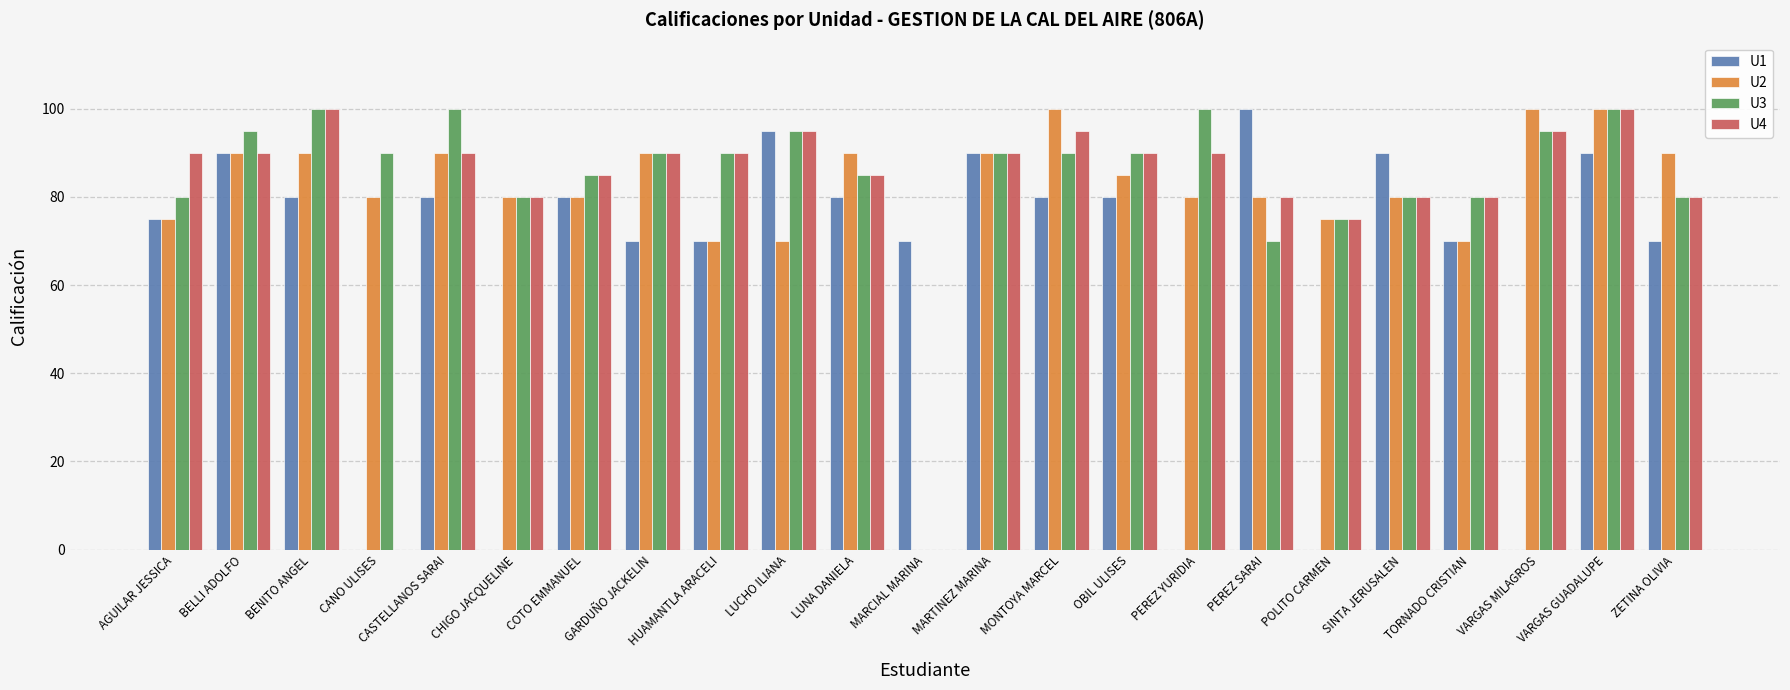

Reading left to right, what are all the values shown in this chart?

U1: 75	90	80	0	80	0	80	70	70	95	80	70	90	80	80	0	100	0	90	70	0	90	70
U2: 75	90	90	80	90	80	80	90	70	70	90	0	90	100	85	80	80	75	80	70	100	100	90
U3: 80	95	100	90	100	80	85	90	90	95	85	0	90	90	90	100	70	75	80	80	95	100	80
U4: 90	90	100	0	90	80	85	90	90	95	85	0	90	95	90	90	80	75	80	80	95	100	80